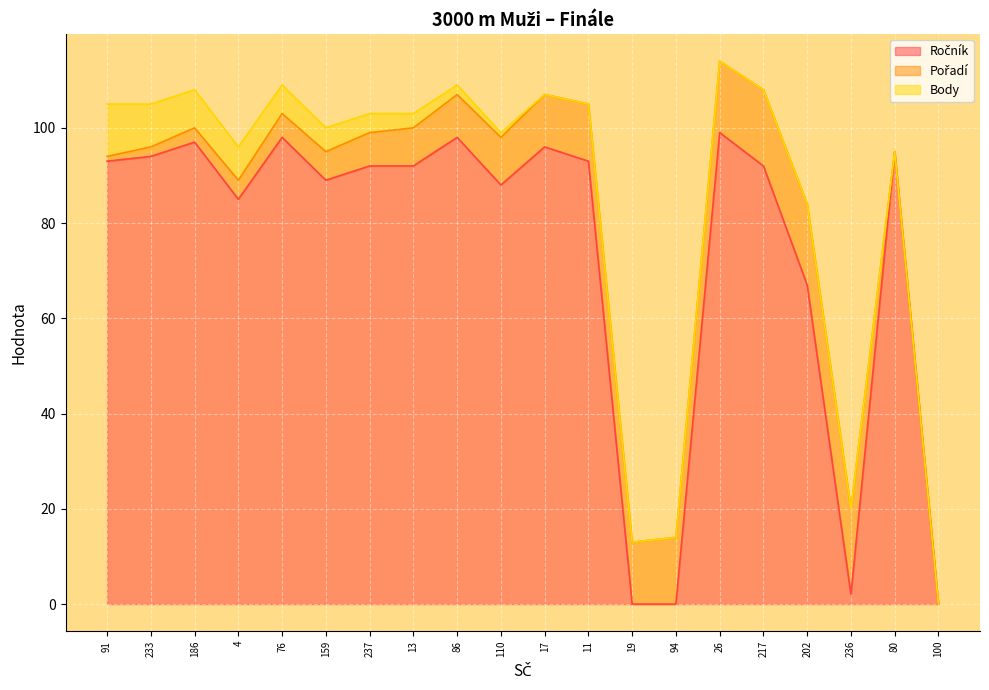

Which series has the widest spread of values?

Ročník